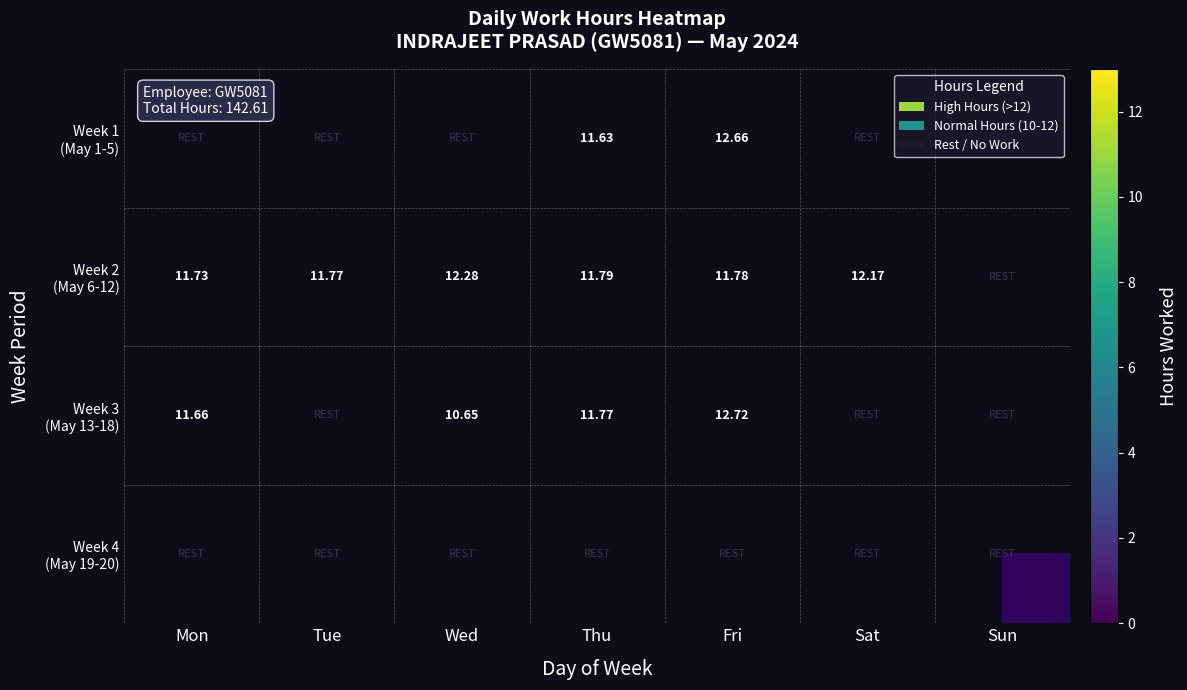

What is the sum of the Week 3 (May 13-18) values at Wed and Tue?

10.7